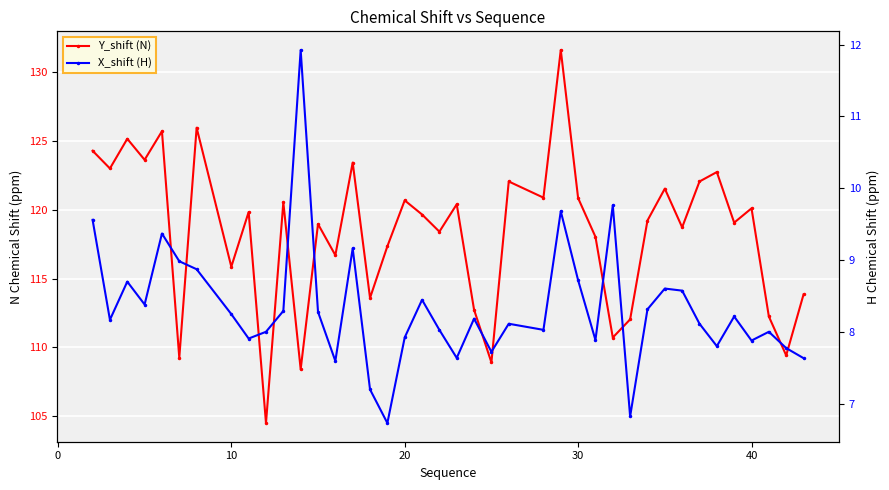

True or false: Y_shift (N) and X_shift (H) intersect in this chart.

False